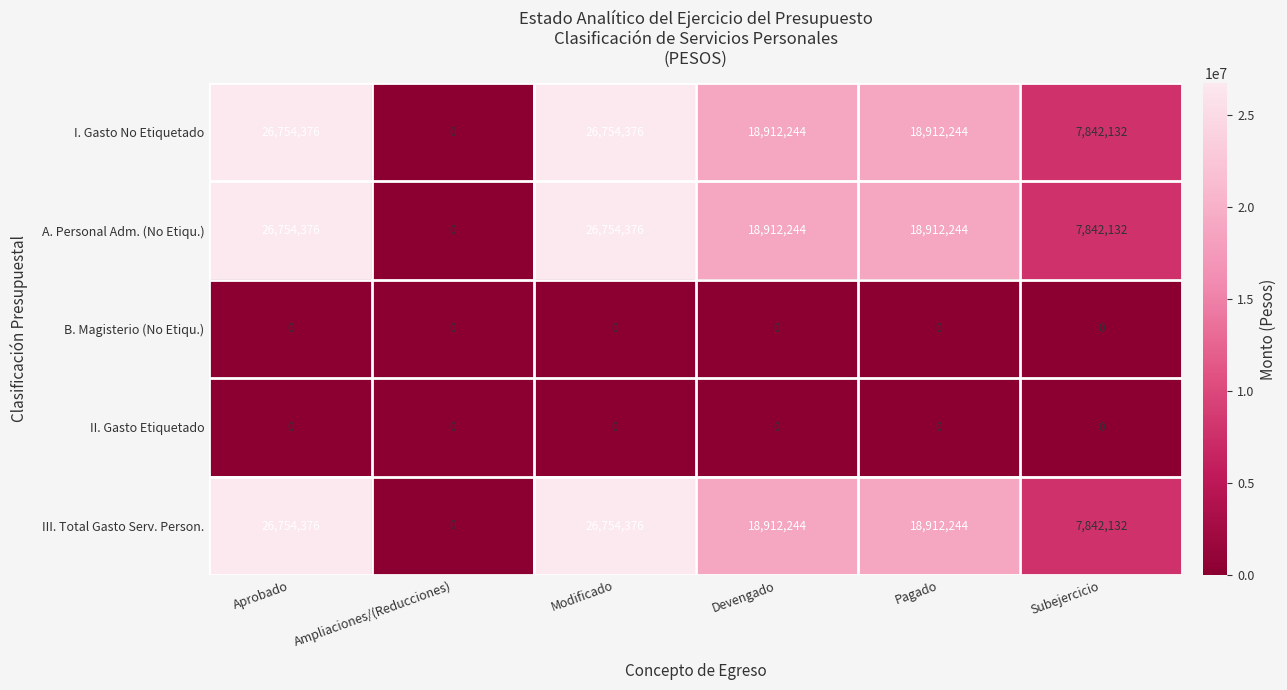

What is the spread (max minus min) of values at Devengado?

18912244